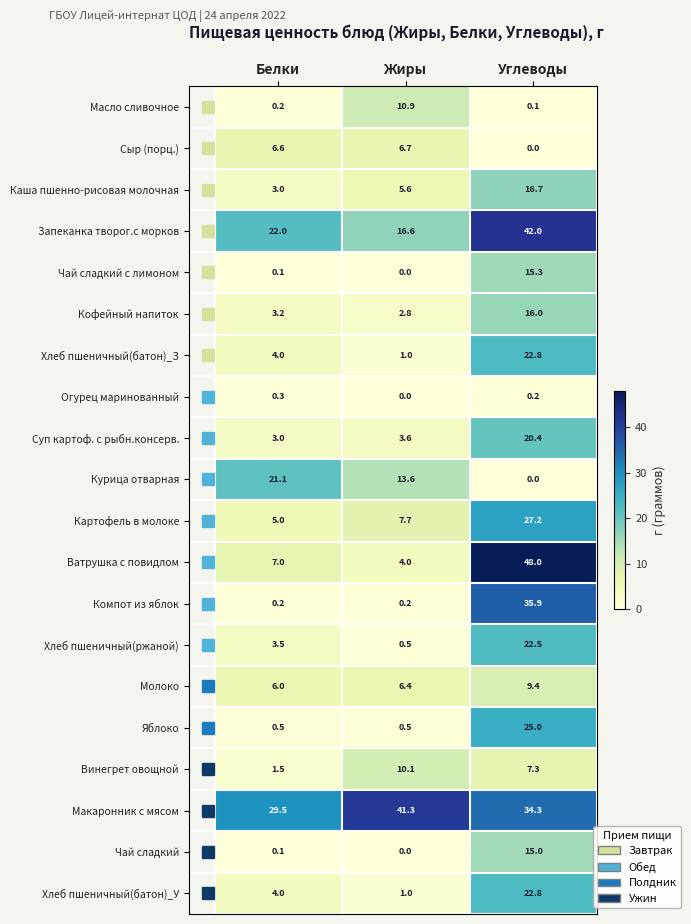

What is the difference between the Сыр (порц.) values at Жиры and Углеводы?

6.7